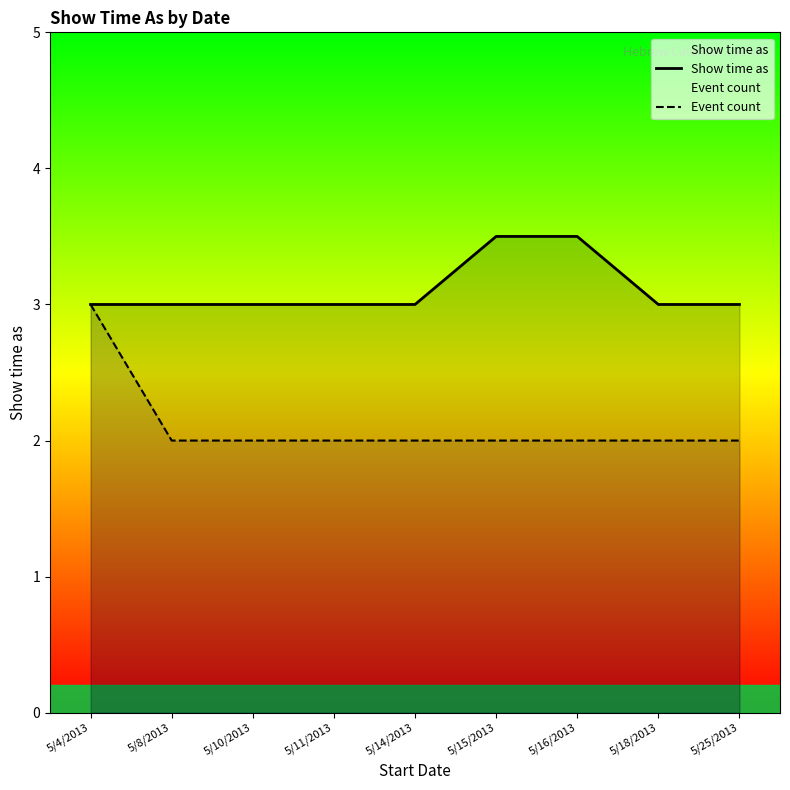

Rank the series at 5/15/2013 from highest to lowest value.

Show time as, Event count